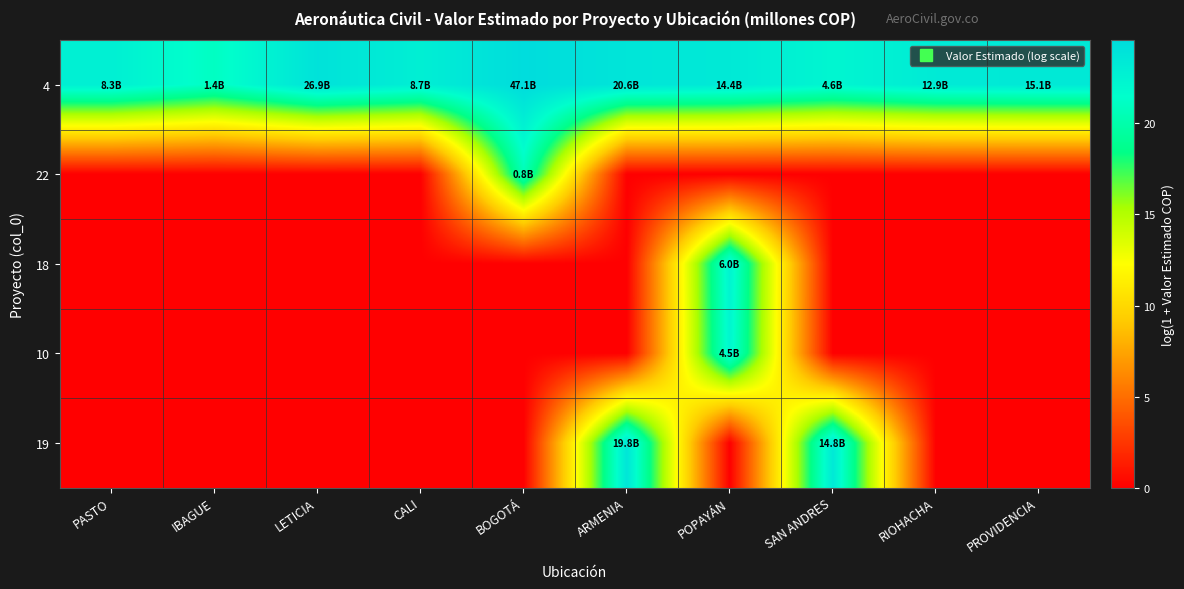

Rank the series at PROVIDENCIA from lowest to highest value.

22, 18, 10, 19, 4